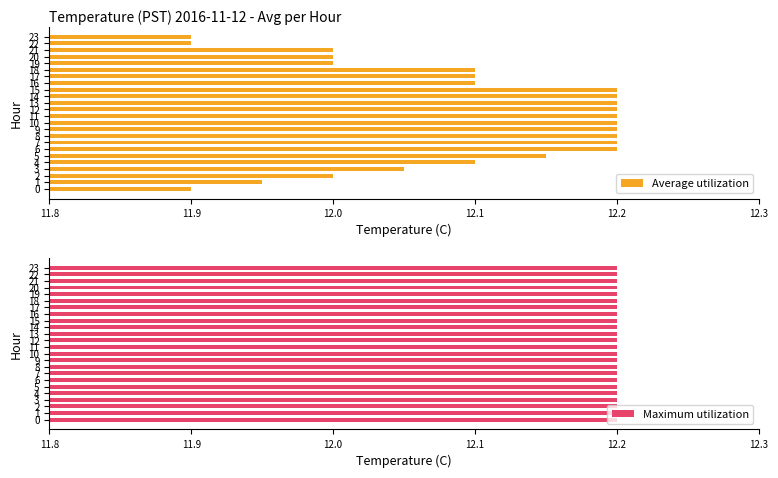

Which series has the widest spread of values?

Average utilization